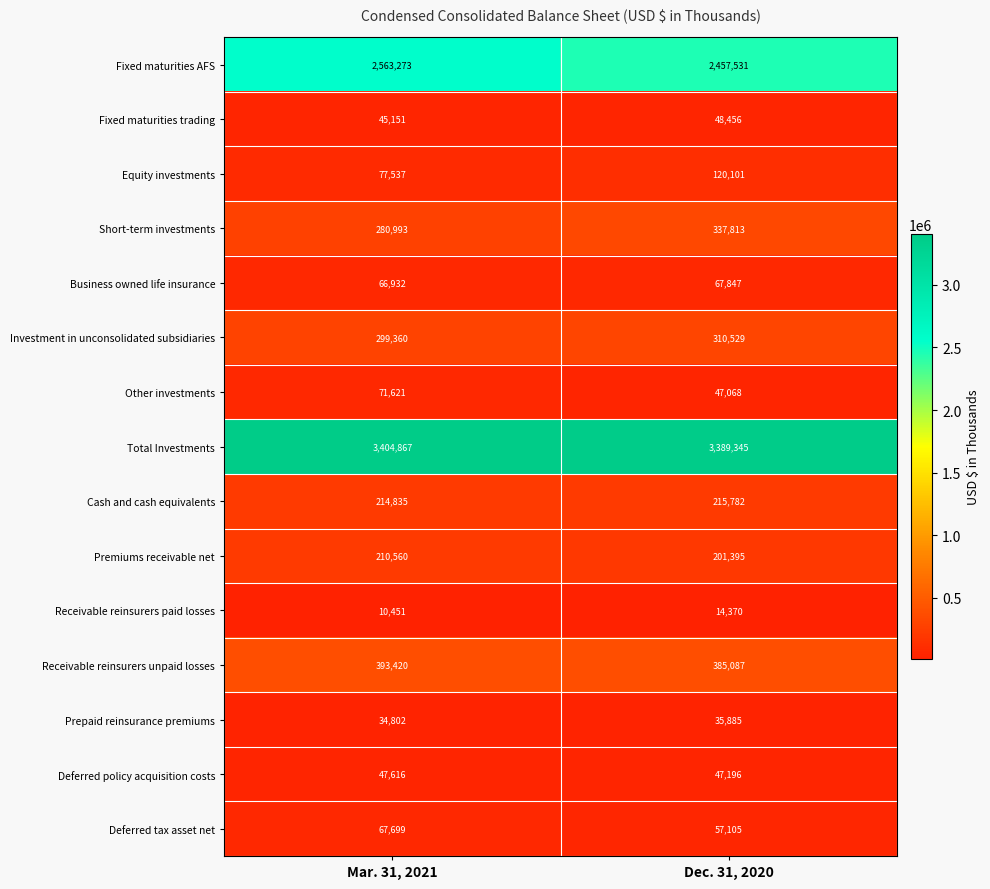

What is the spread (max minus min) of values at Dec. 31, 2020?

3374975